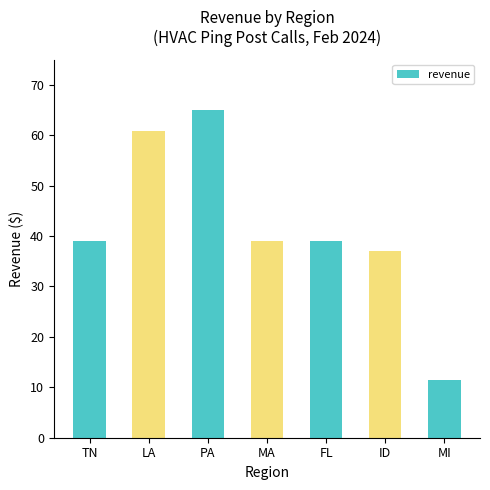

What is the label of the 2nd bar from the left?

LA